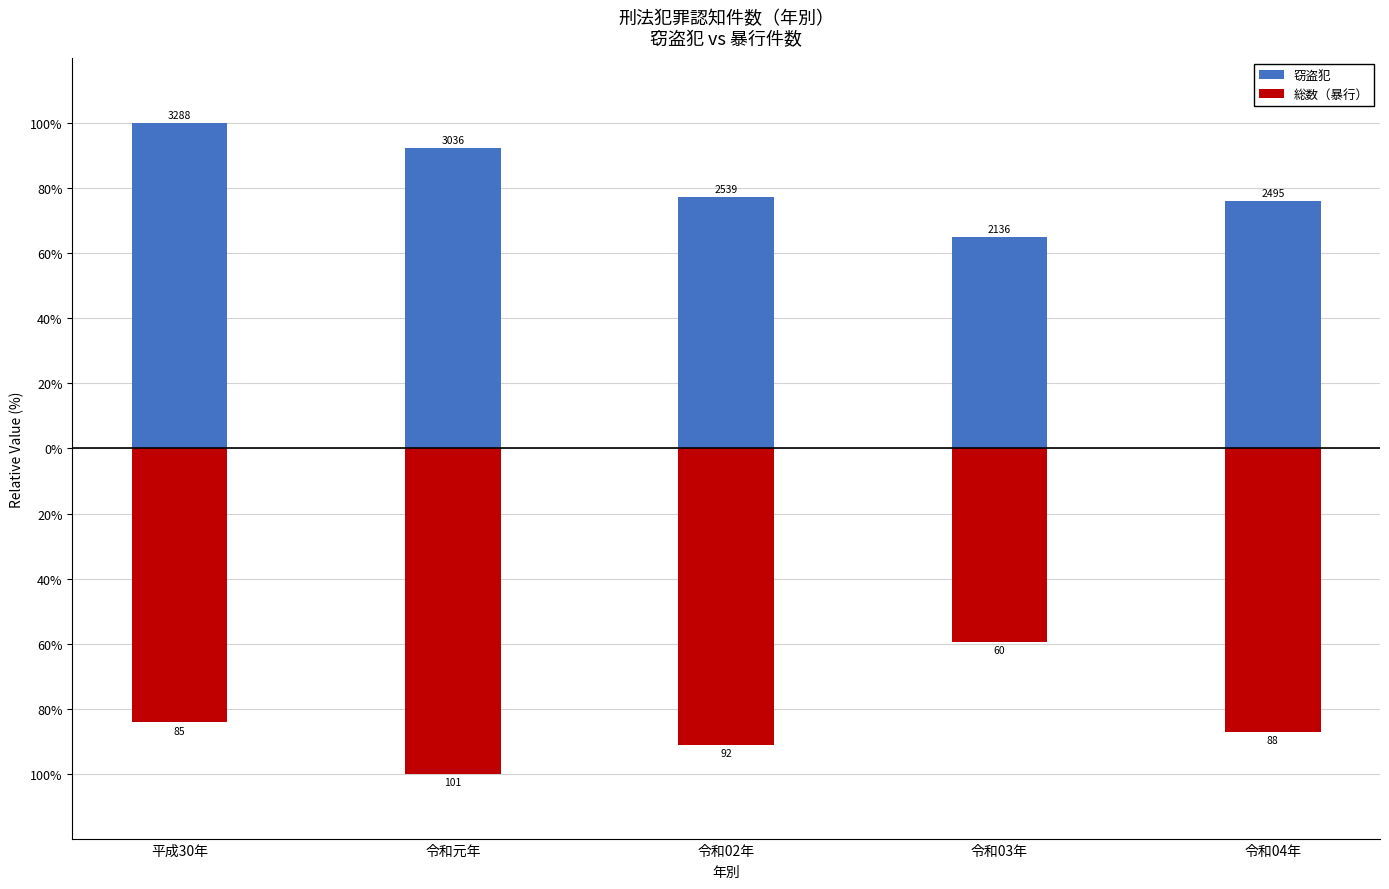

What is the smallest value displayed?

-100.0